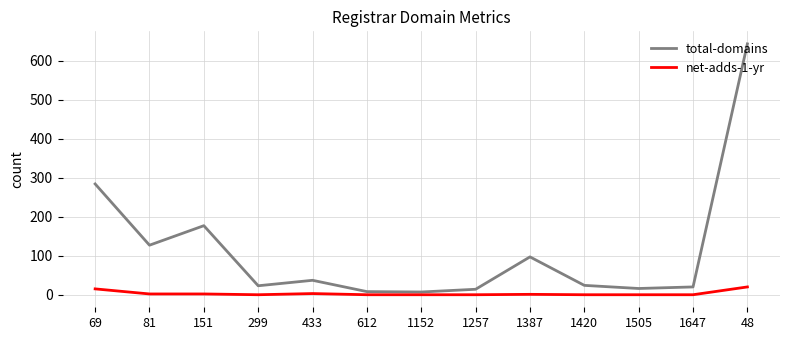

What is the maximum value for total-domains?

643